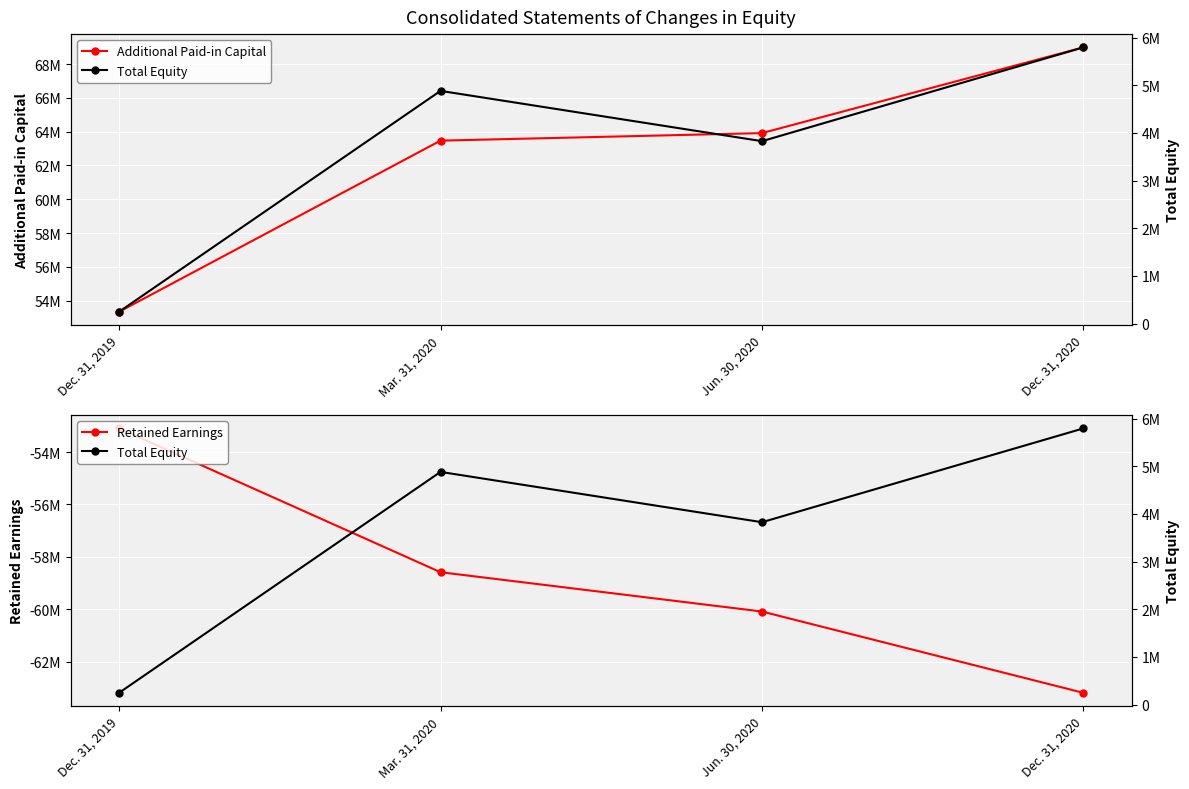

Does the chart display data point markers on the line(s)?

Yes